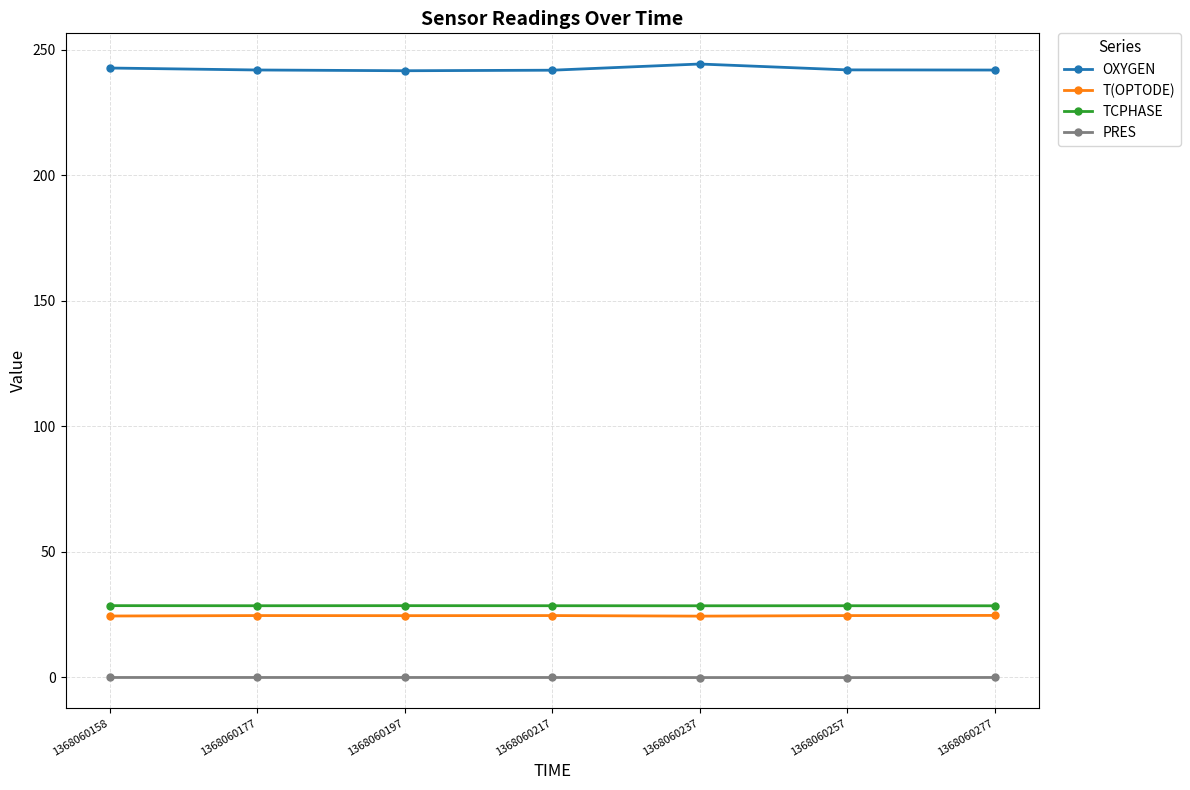

What is the maximum value shown in the chart?

244.4